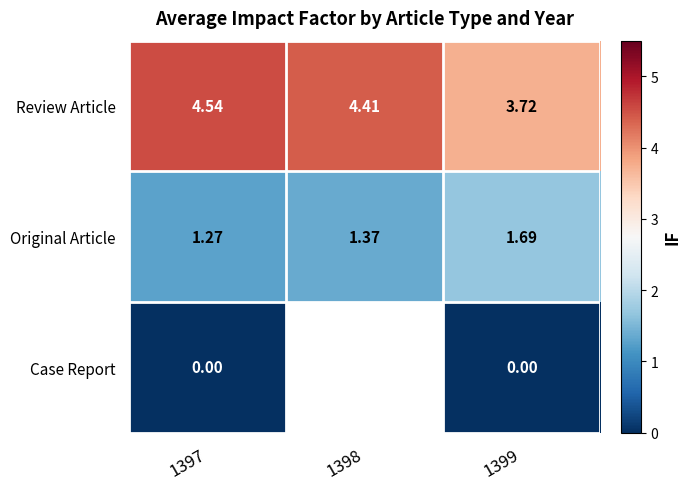

Which label corresponds to the largest value in the chart?

1397